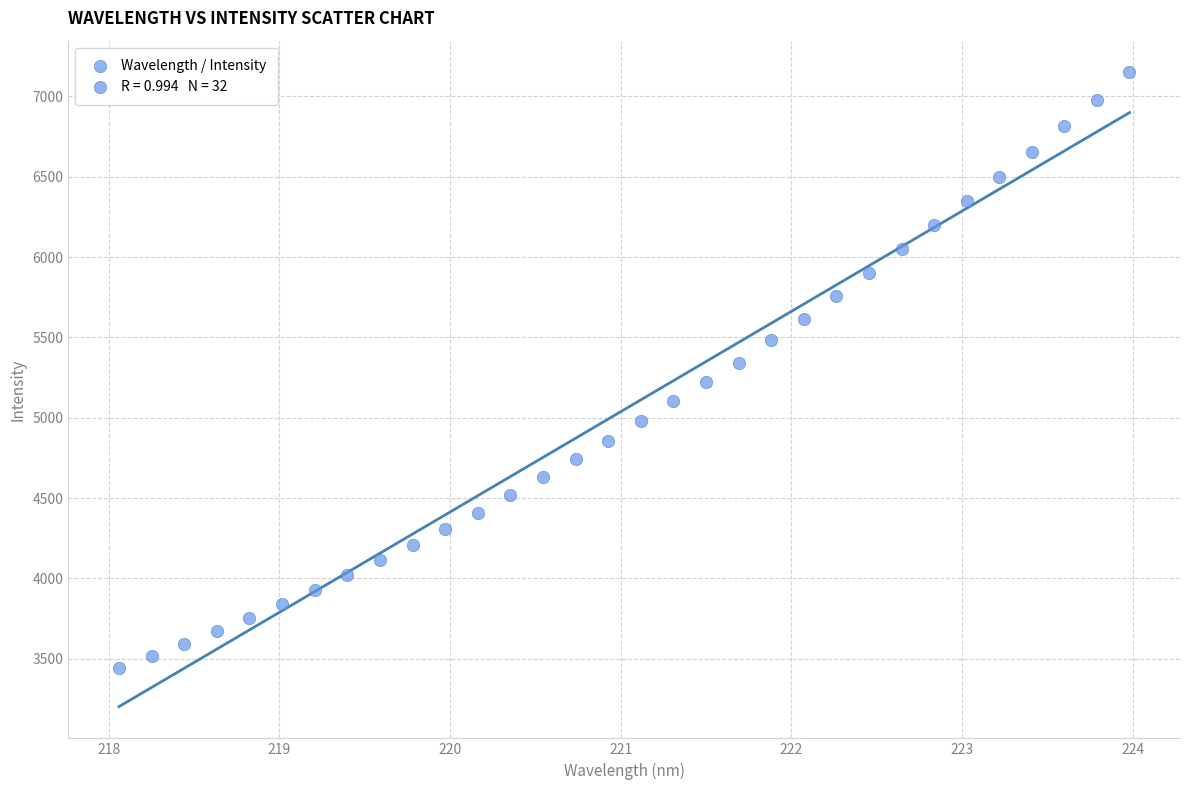

What is the range of X values (max minus min)?

5.9